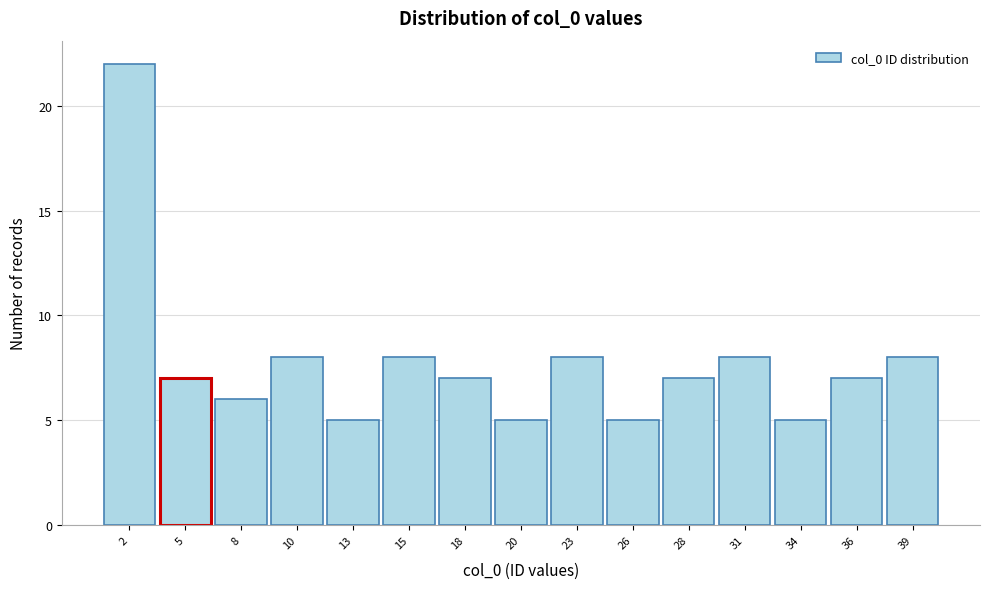

Reading right to left, list all the values displayed in this chart.

39=8	36=7	34=5	31=8	28=7	26=5	23=8	20=5	18=7	15=8	13=5	10=8	8=6	5=7	2=22